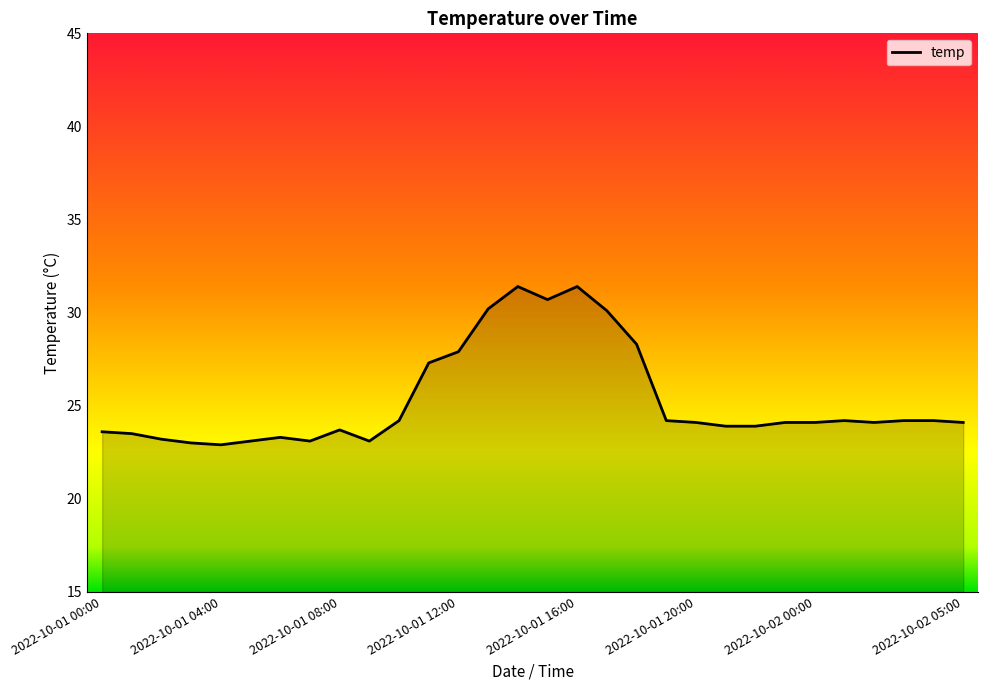

What is the smallest value displayed?

22.9